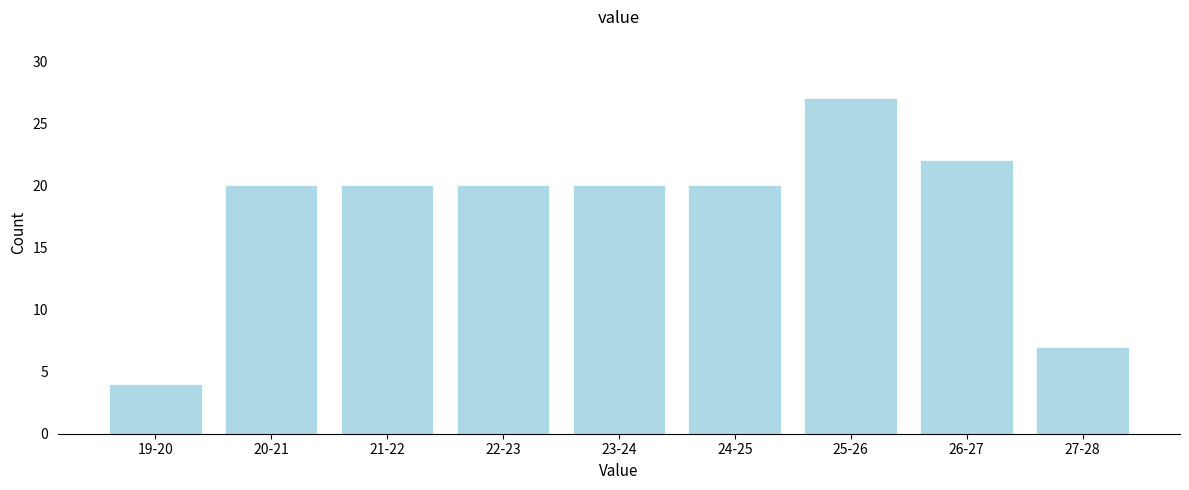

Reading left to right, what are all the values shown in this chart?

19-20=4	20-21=20	21-22=20	22-23=20	23-24=20	24-25=20	25-26=27	26-27=22	27-28=7